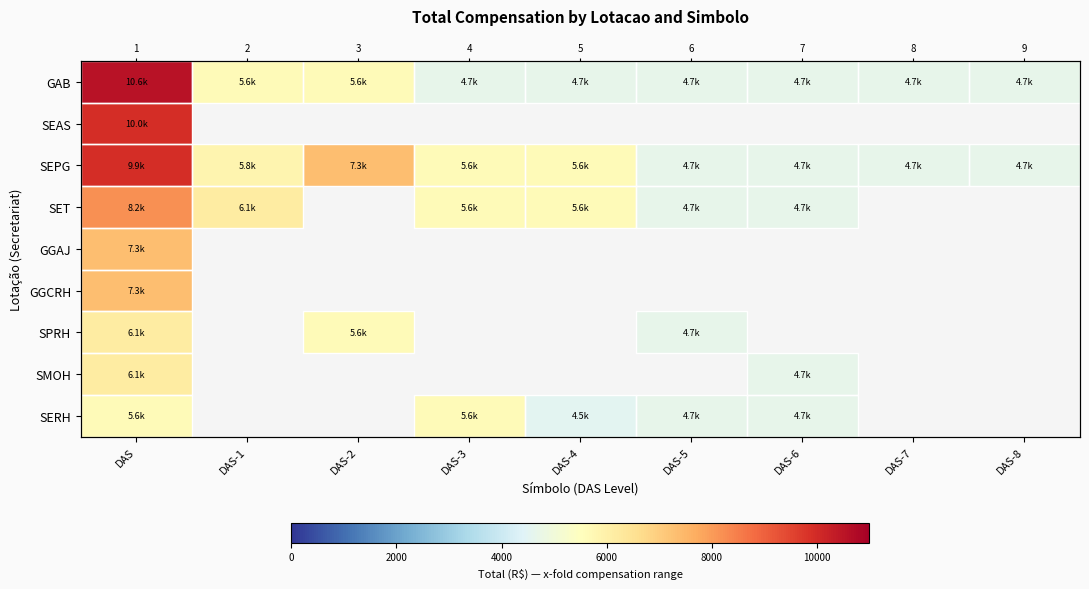

Between DAS-2 and DAS-6, which is larger?

DAS-2